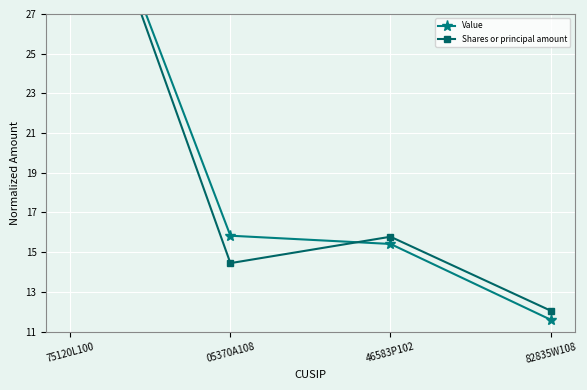

What is the difference between the second highest and second lowest values in the Shares or principal amount series?

1.3